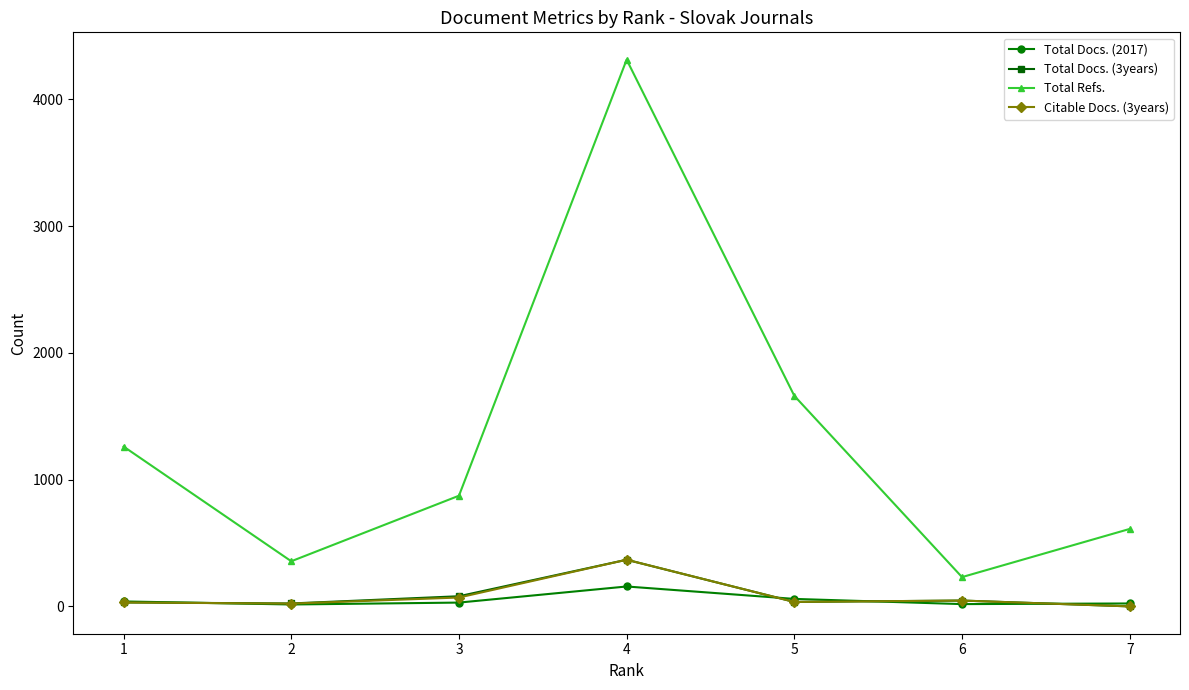

Count the number of categories in the chart.

7